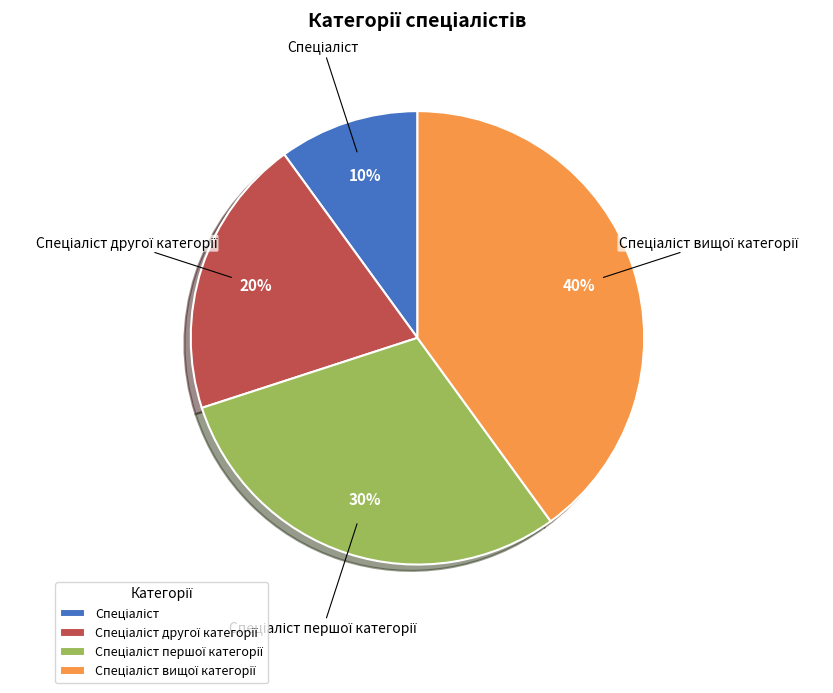

To the nearest percent, what is the average slice percentage?

25%